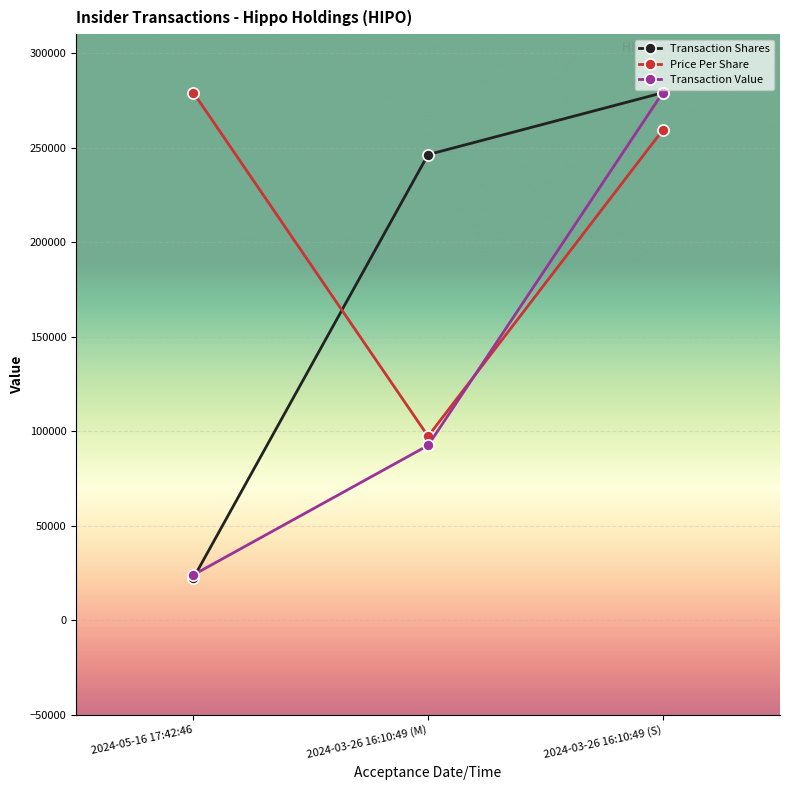

The Price Per Share series shows 363780.6 at 2024-03-26 16:10:49 (S). True or false?

False